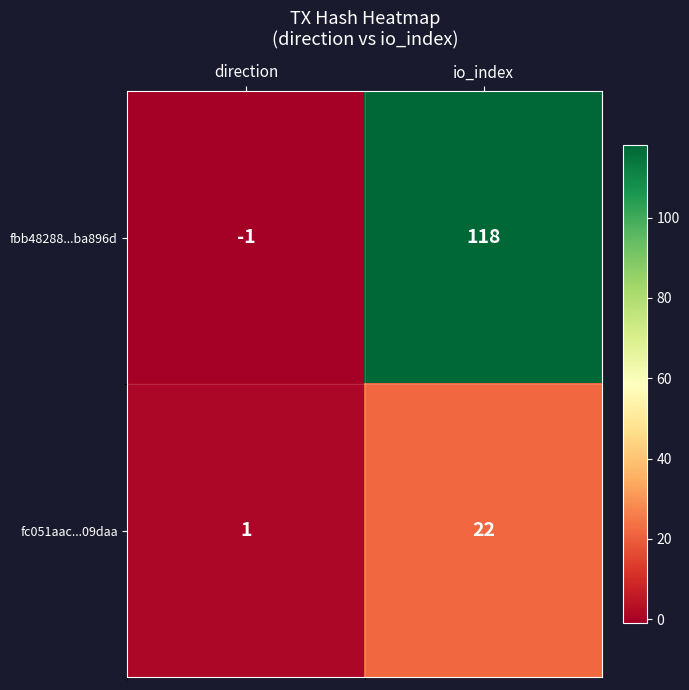

Rank the series by their maximum value, from highest to lowest.

fbb48288...ba896d, fc051aac...09daa